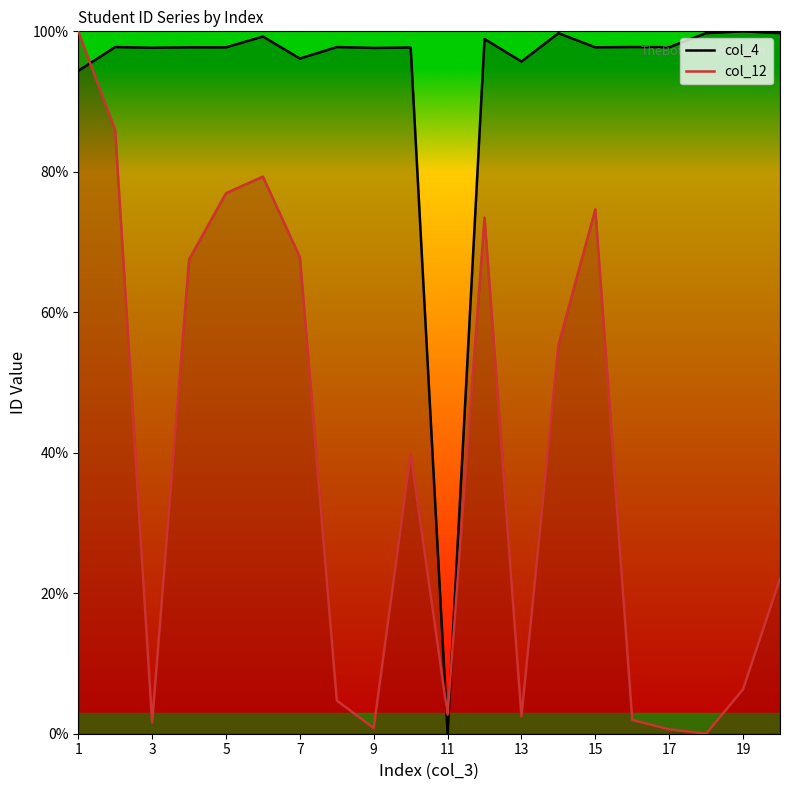

What is the sum of all col_4 values?

1860.8